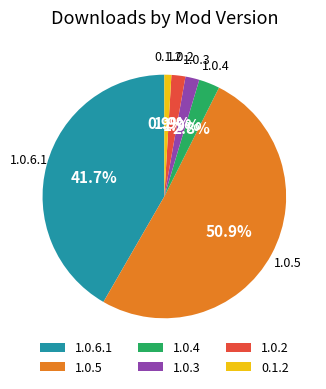

To the nearest percent, what portion does 1.0.4 represent?

3%